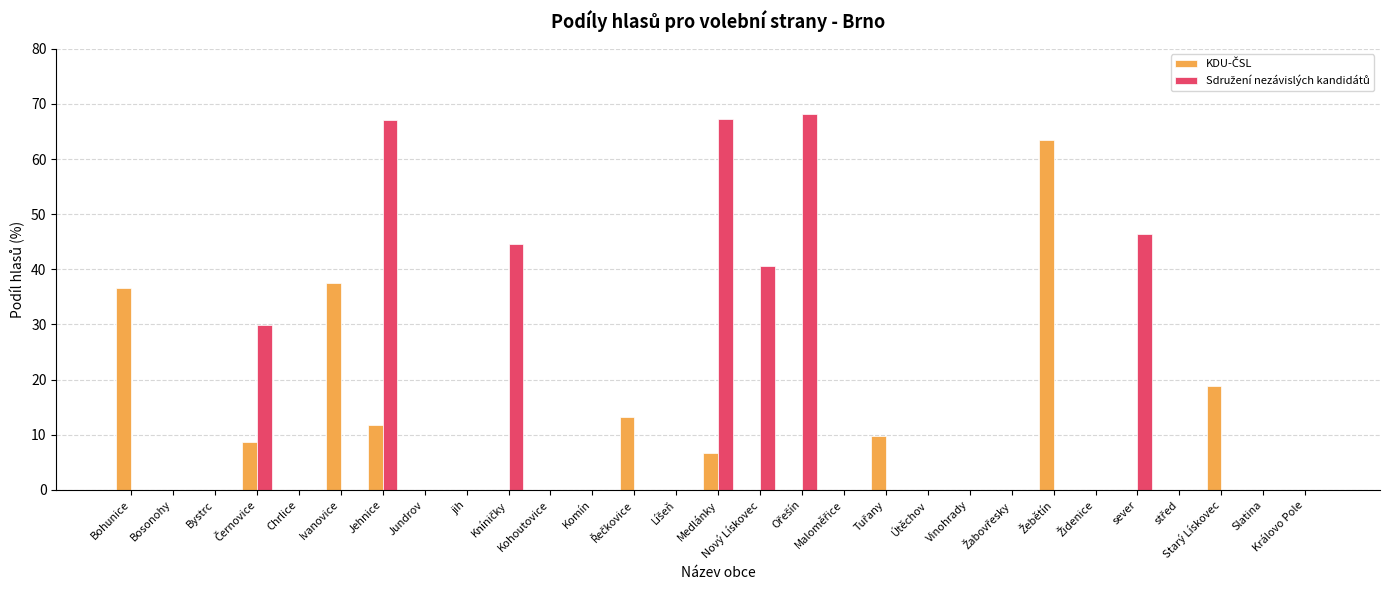

What is the greatest value displayed?

68.2